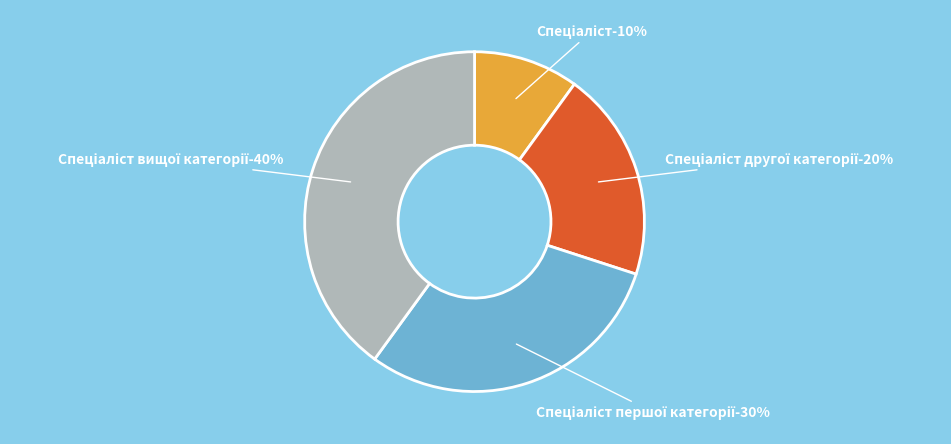

Which category has the biggest portion of the pie?

Спеціаліст вищої категорії